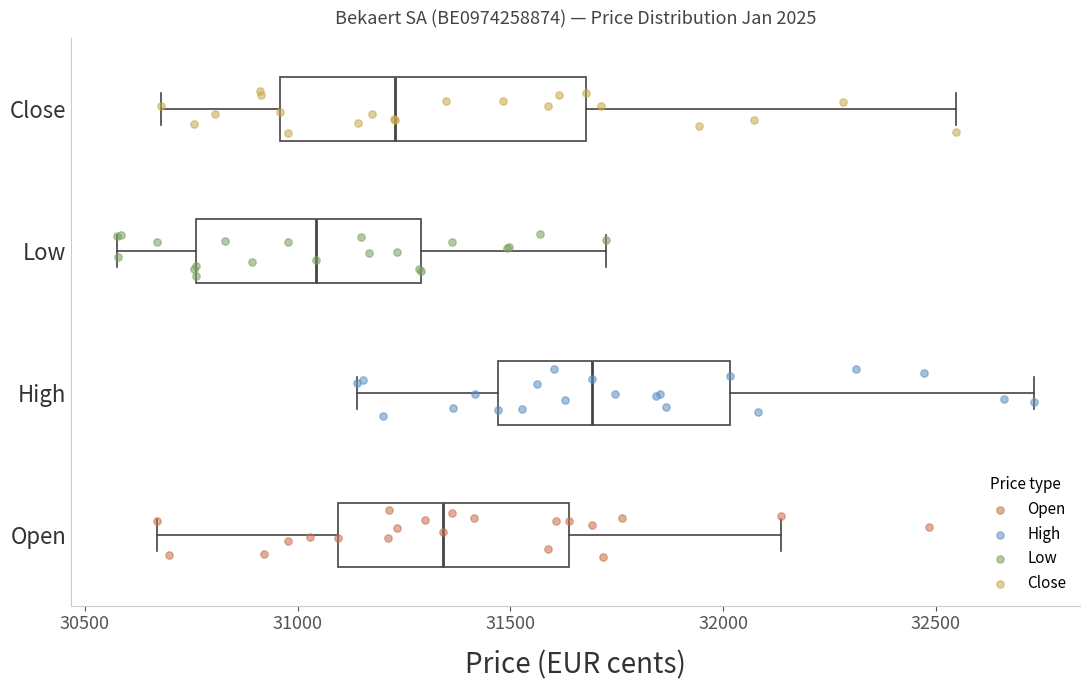

Which box's median line is the furthest to the right?

High